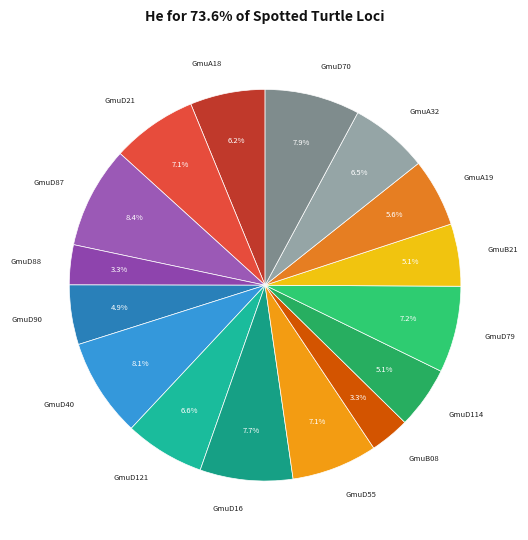

How many segments does this pie chart have?

16